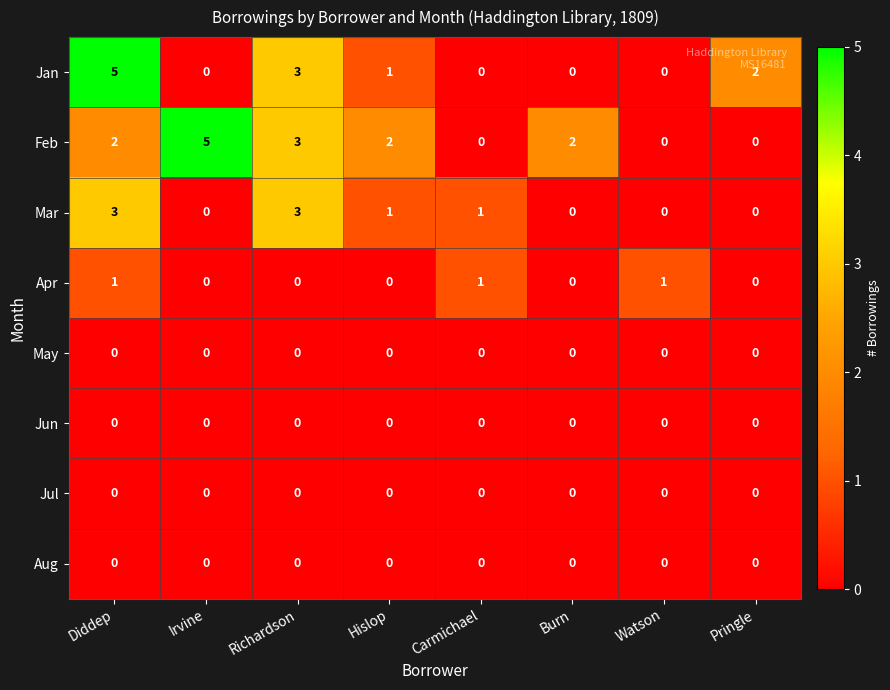

Which series changed the most between Burn and Watson?

Feb